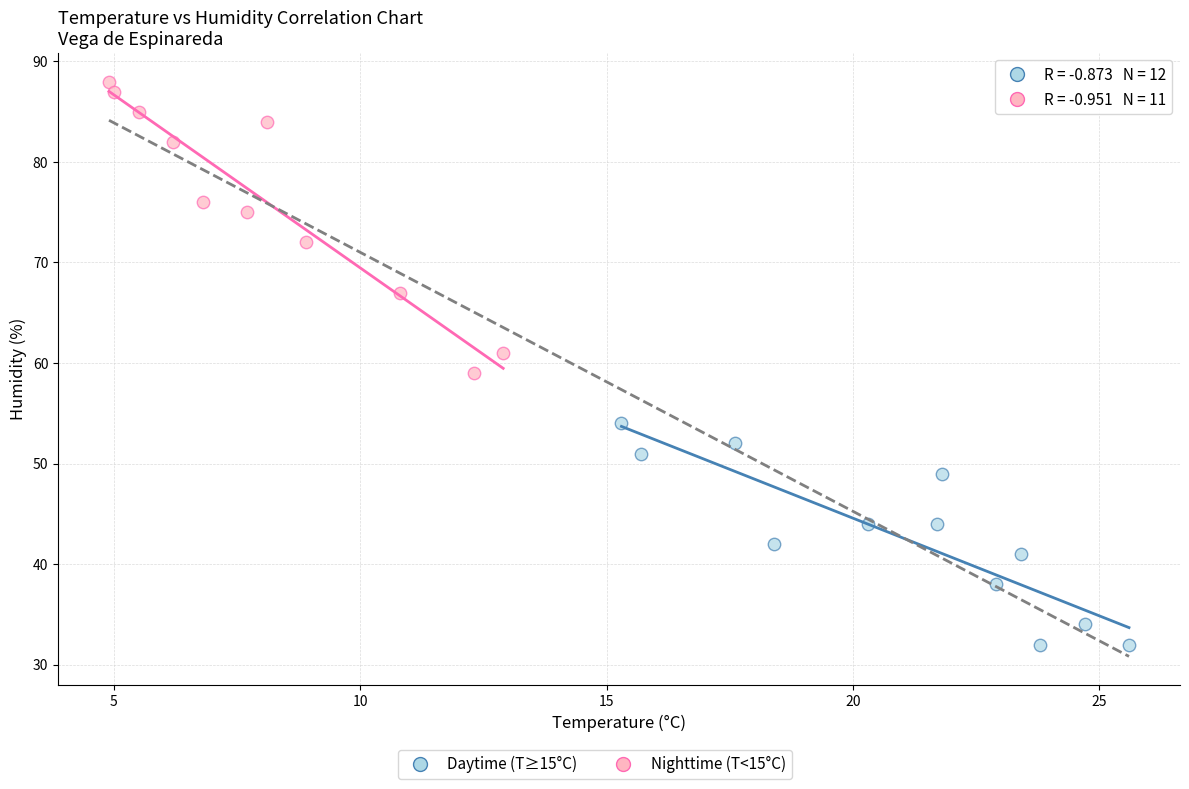

Which series reaches the minimum Y coordinate?

Daytime (T≥15°C)